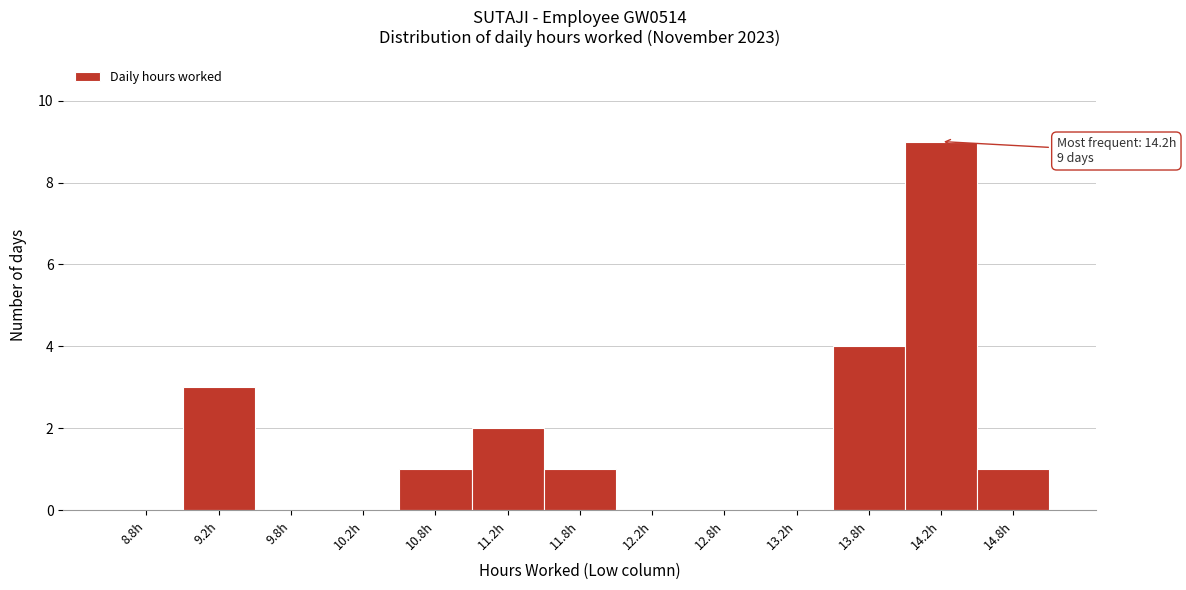

Over which range of the x-axis is the bar tallest?

14.0 to 14.5